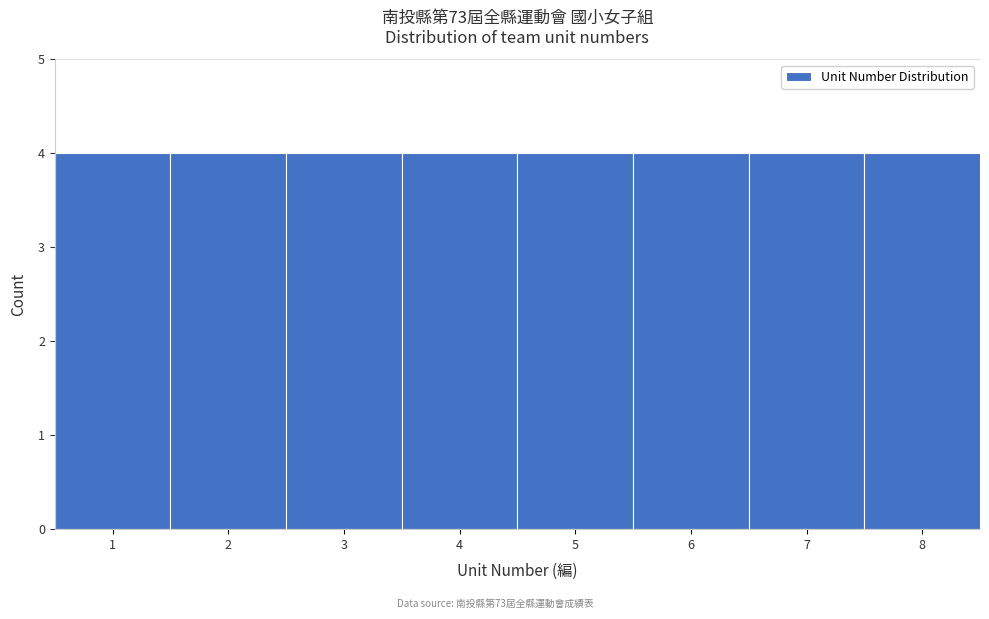

How tall is the bar that spans 0.5 to 1.5 on the x-axis? The values are not printed on the chart, so give them approximately, as read against the axis.

4